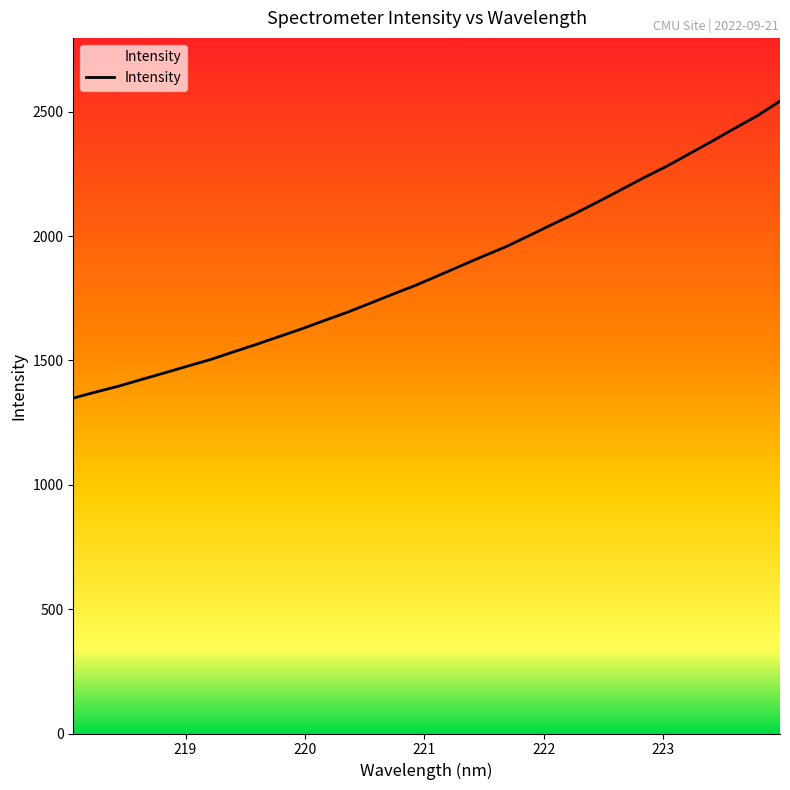

What is the value of the 21st point from the left?

2002.4